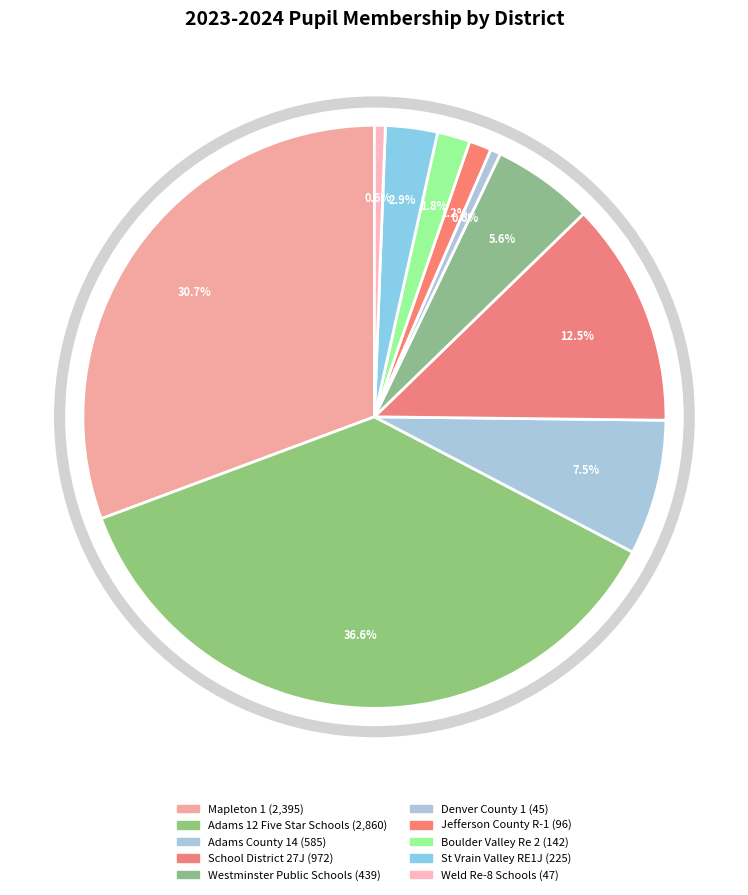

How many segments does this pie chart have?

10